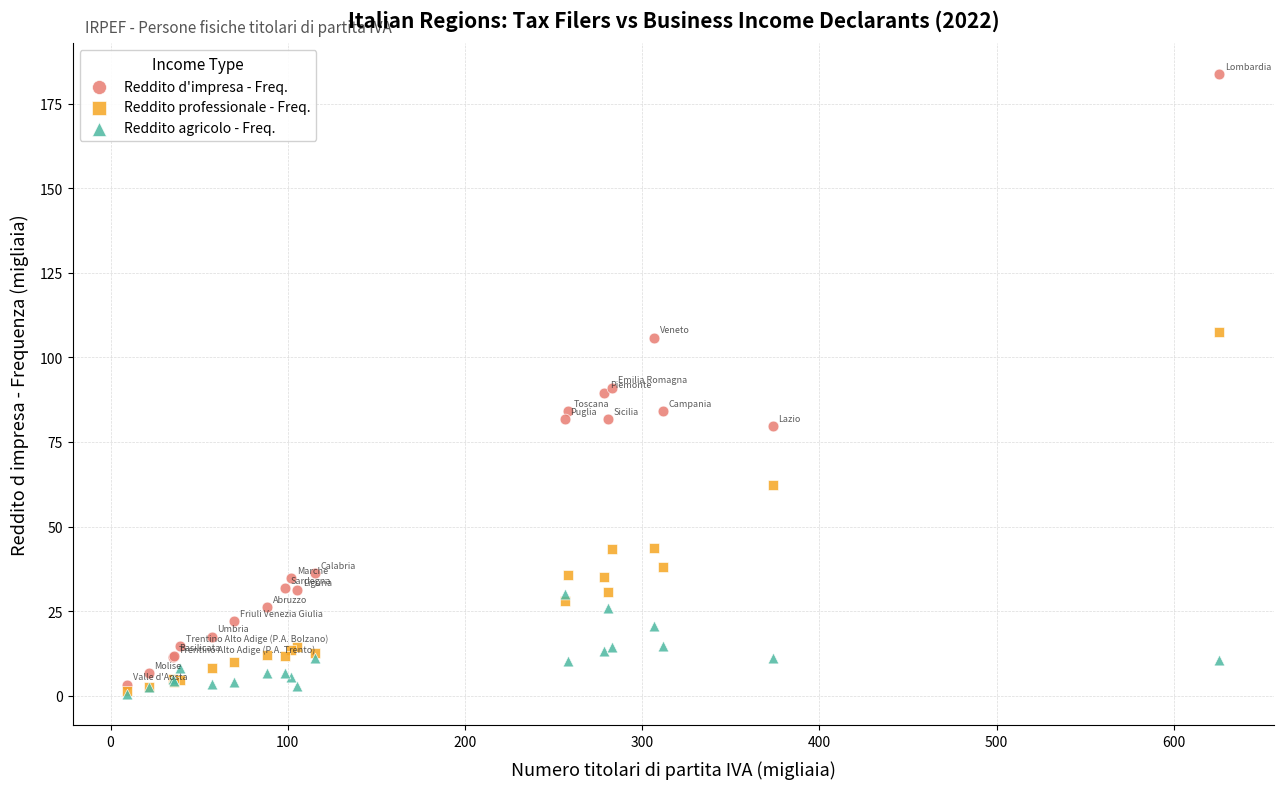

Which series has the largest Y range (max minus min)?

Reddito d'impresa - Freq.